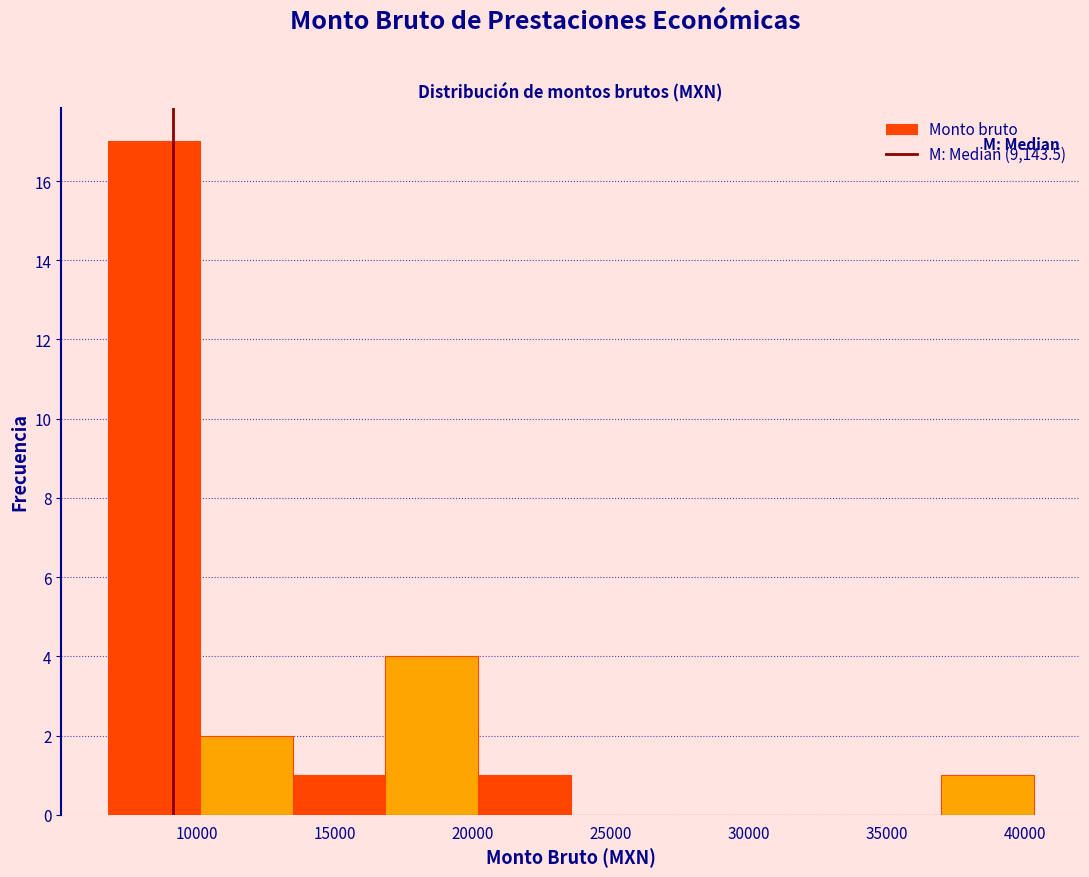

Reading left to right, list every bar in this chart as the range it spans on the x-axis followed by its height. Neither the bar edges nor the heights are printed on the chart, so give them approximately, as read against the axes.

7000 to 10000: 17
10000 to 13500: 2
13500 to 17000: 1
17000 to 20000: 4
20000 to 23500: 1
23500 to 27000: 0
27000 to 30000: 0
30000 to 33500: 0
33500 to 37000: 0
37000 to 40500: 1